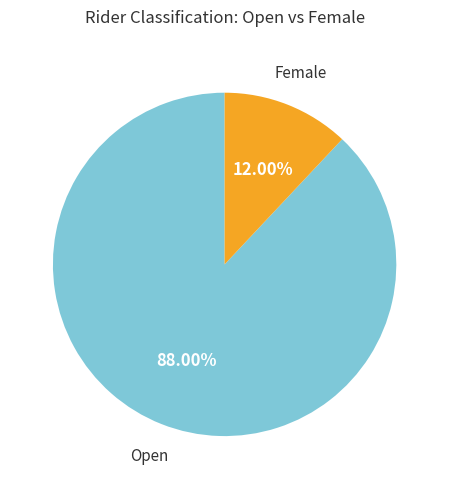

Count the number of slices in the pie.

2